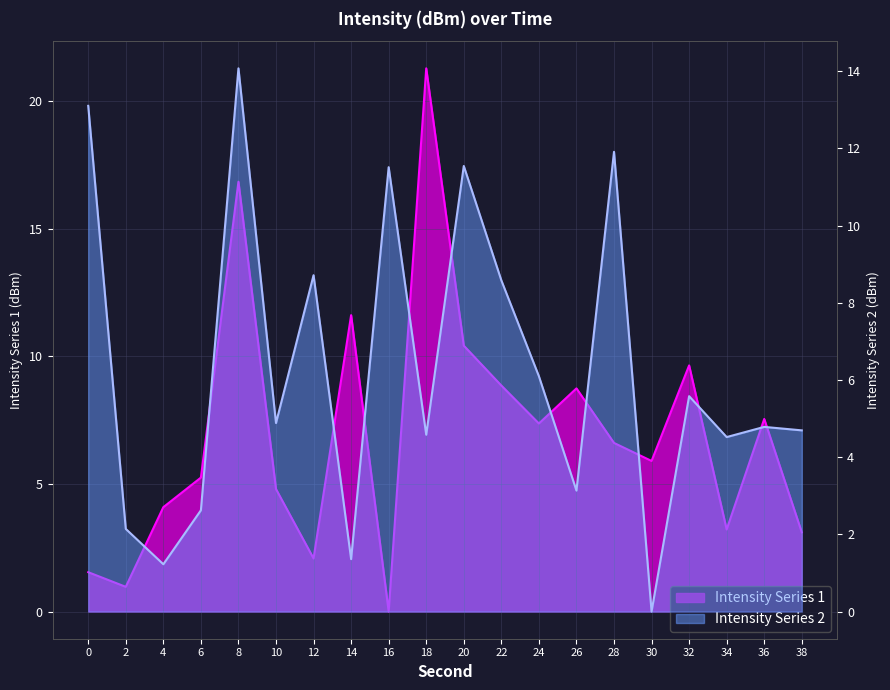

At which category is the sum across all series the highest?

8